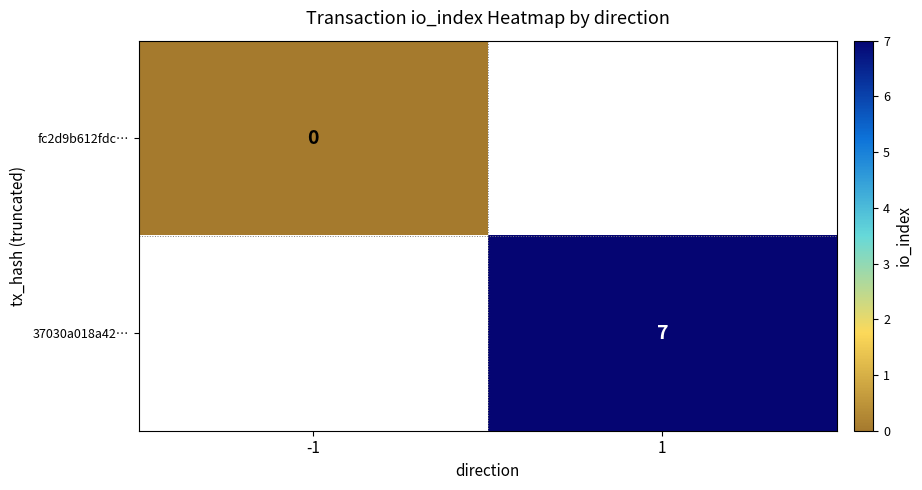

Is it true that 37030a018a42… equals 3 at 1?

False